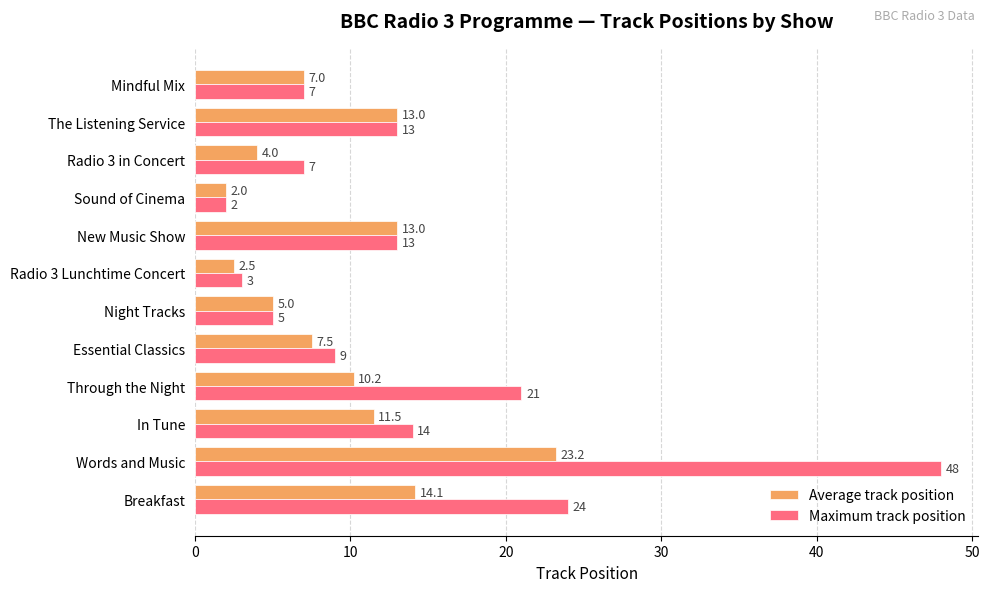

Rank the series by their average value, from lowest to highest.

Average track position, Maximum track position